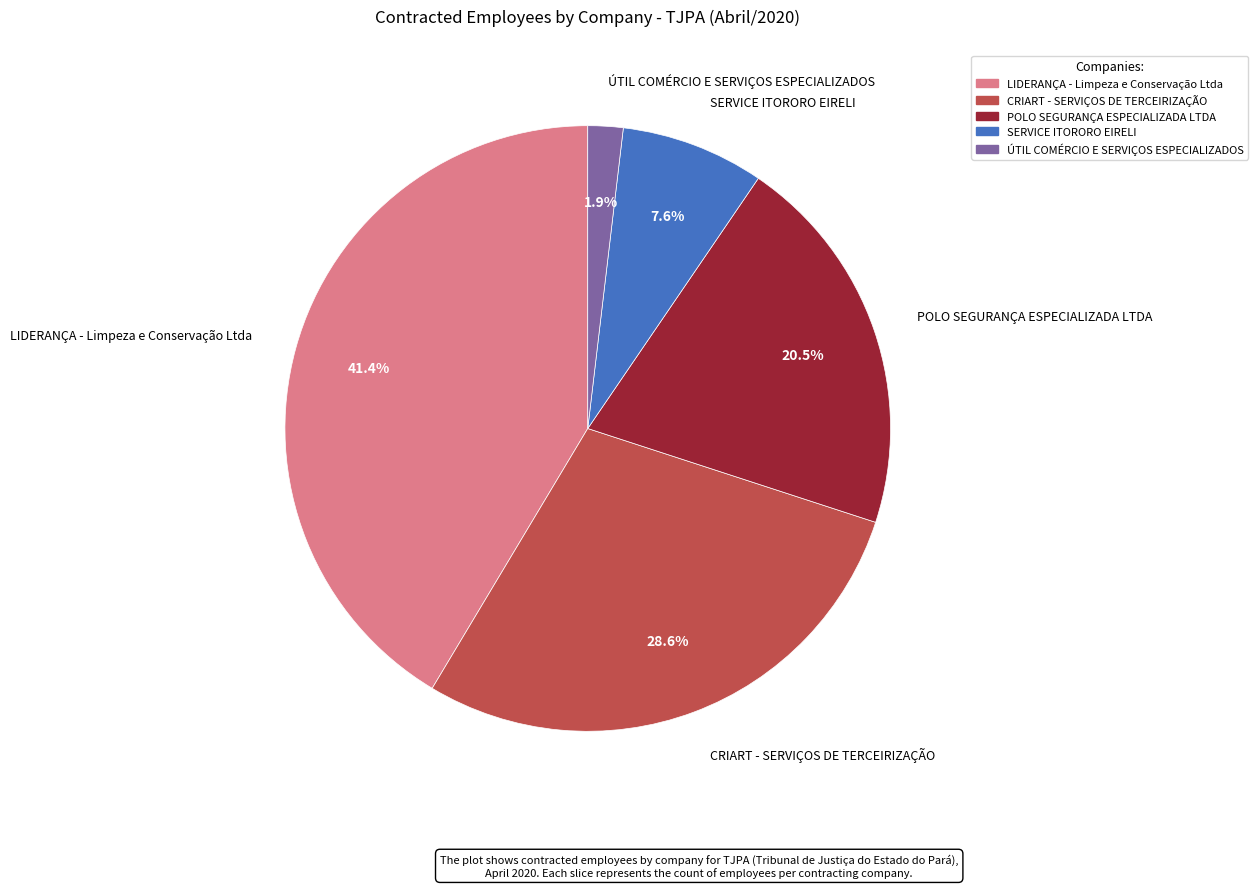

Between LIDERANÇA - Limpeza e Conservação Ltda and ÚTIL COMÉRCIO E SERVIÇOS ESPECIALIZADOS, which is larger?

LIDERANÇA - Limpeza e Conservação Ltda